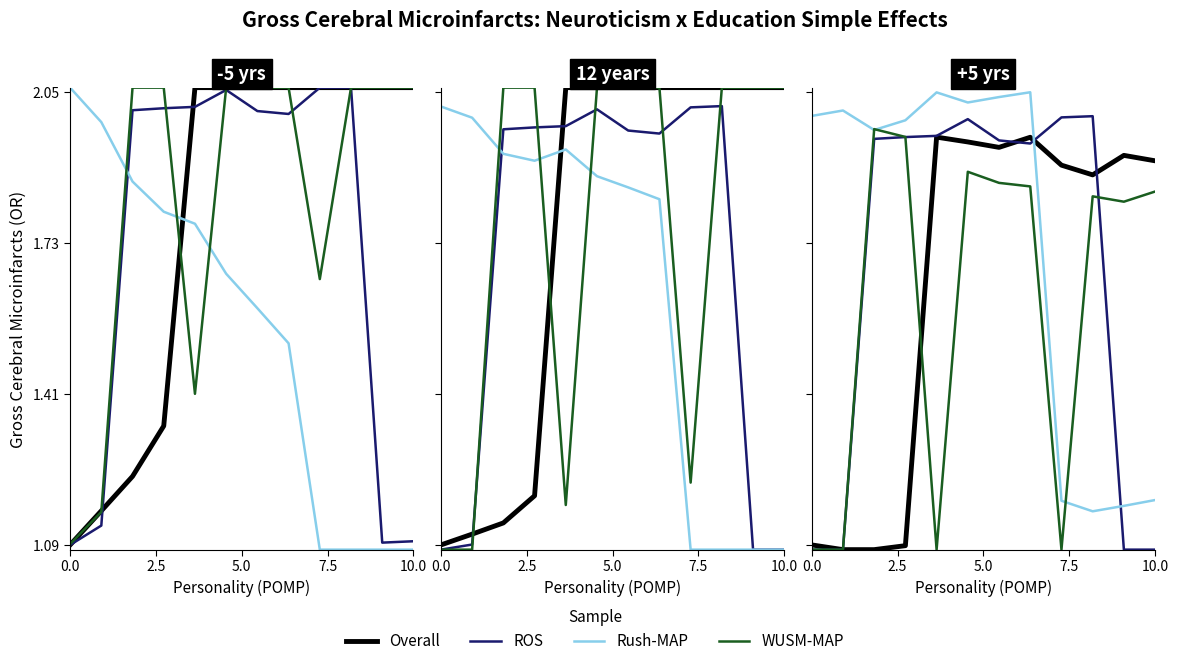

Does the chart have visible grid lines?

No